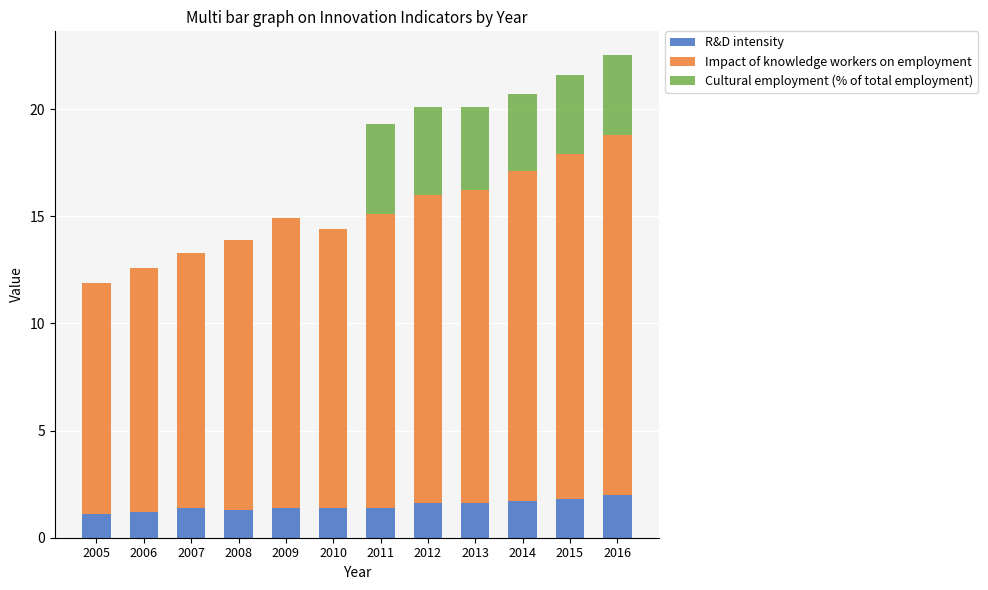

What is the highest value of the R&D intensity series?

2.0